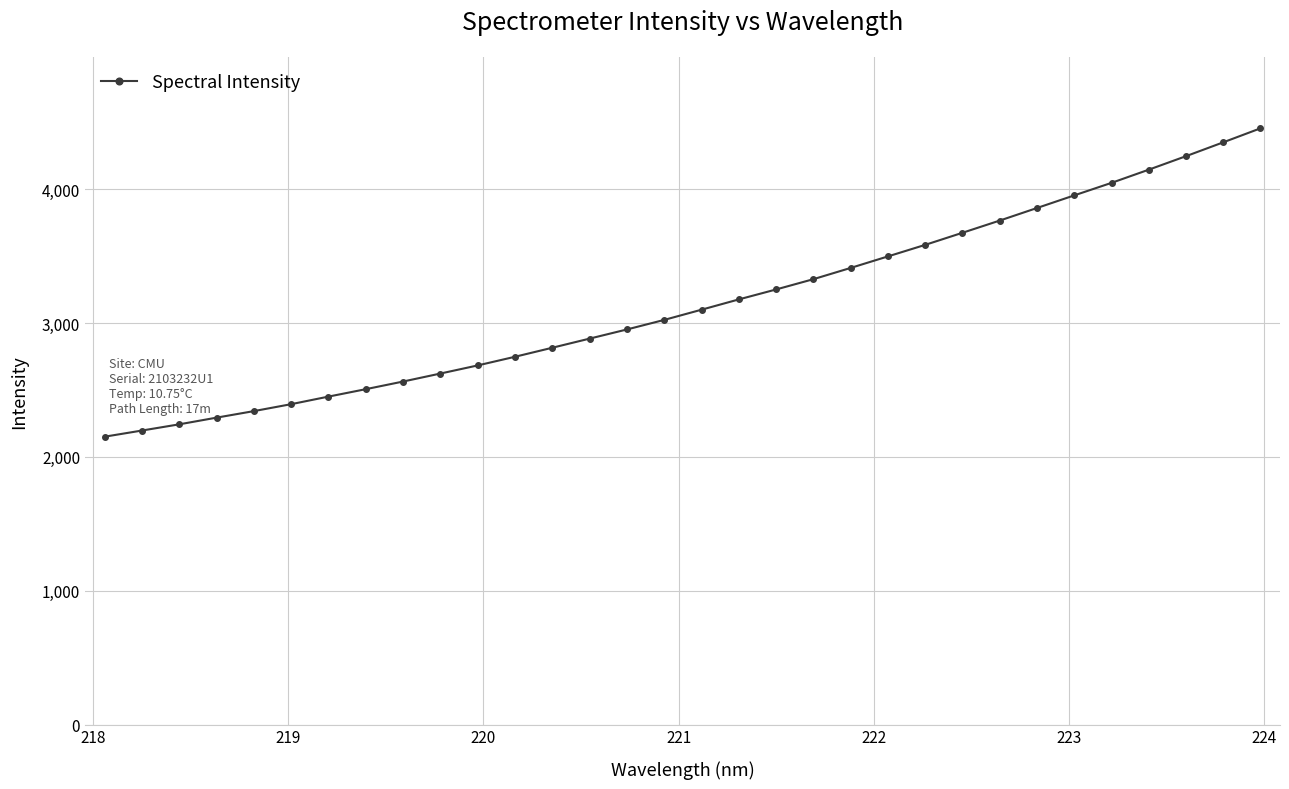

What is the value of the 29th point from the left?

4146.2